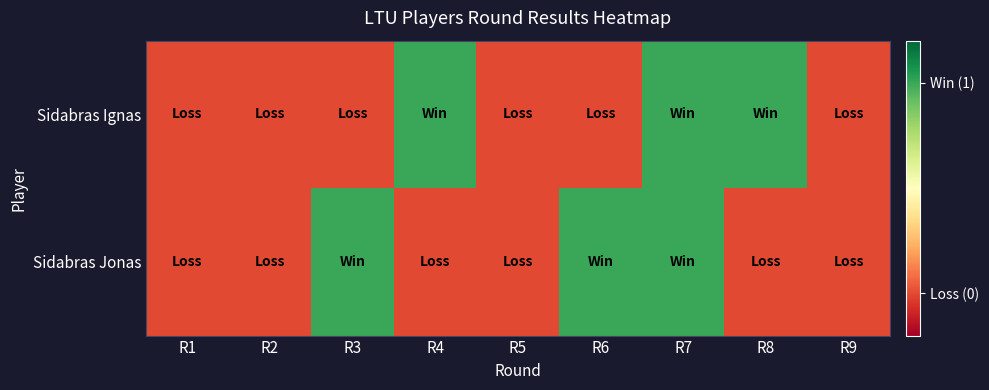

Reading left to right, extract all data points from this chart.

Sidabras Ignas: R1=0	R2=0	R3=0	R4=1	R5=0	R6=0	R7=1	R8=1	R9=0
Sidabras Jonas: R1=0	R2=0	R3=1	R4=0	R5=0	R6=1	R7=1	R8=0	R9=0